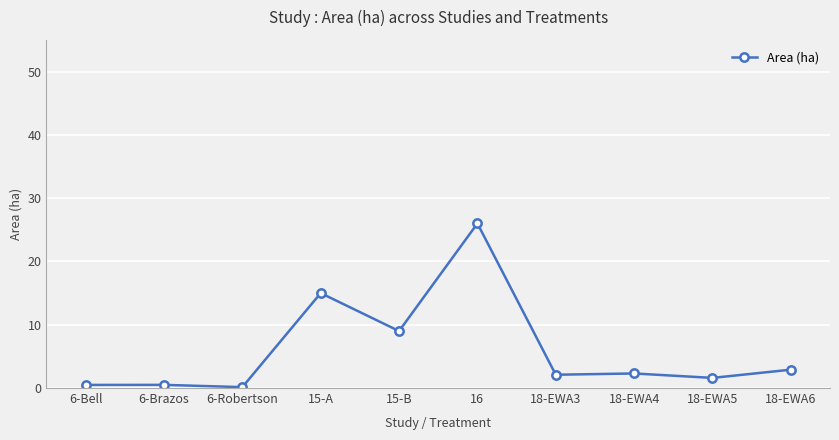

Is it true that the value at 15-A is 15.0?

True